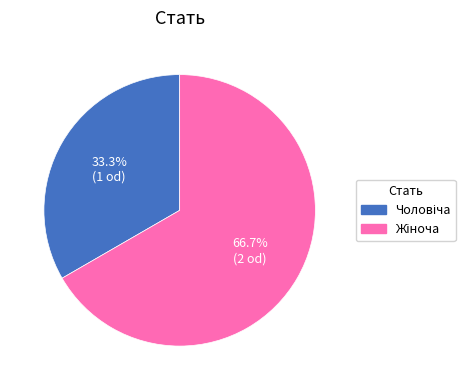

Is there a majority slice in this chart?

Yes